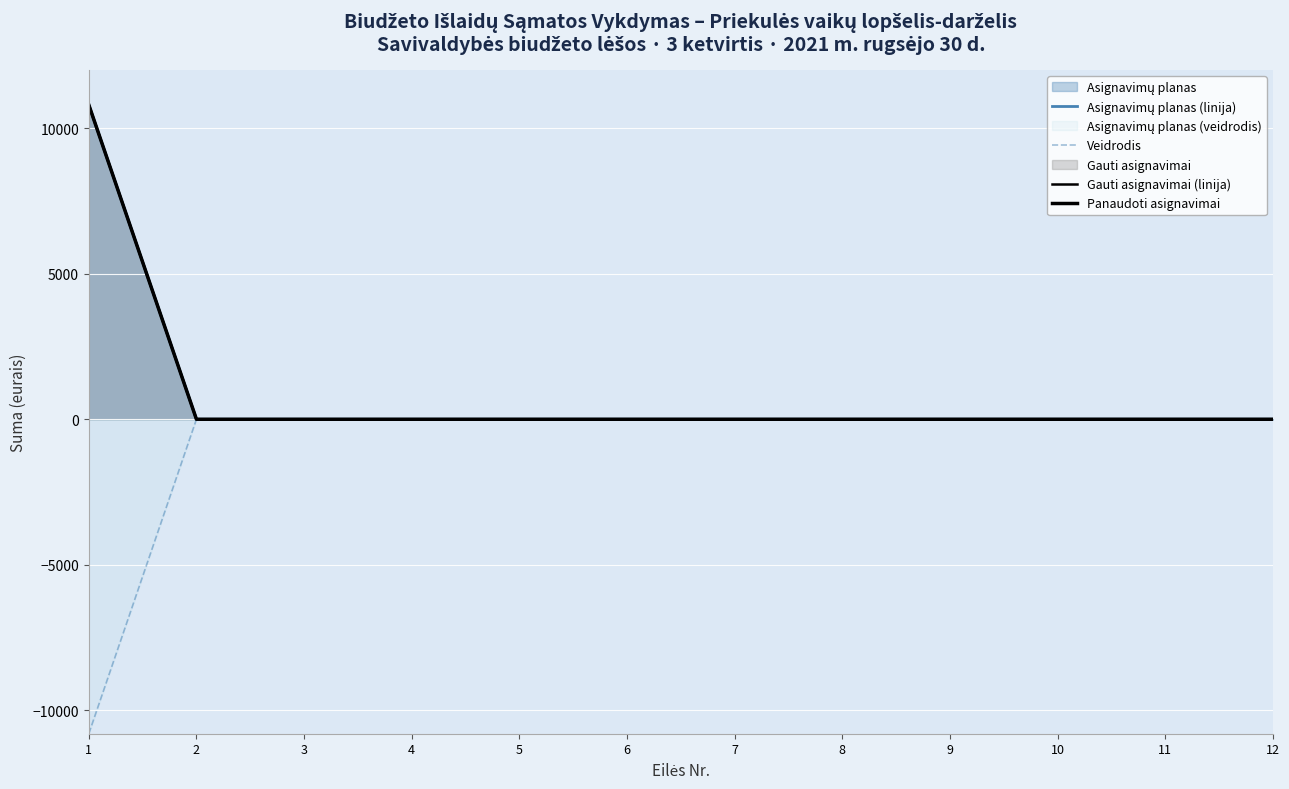

What is the difference between the second highest and minimum values in the Veidrodis series?

10800